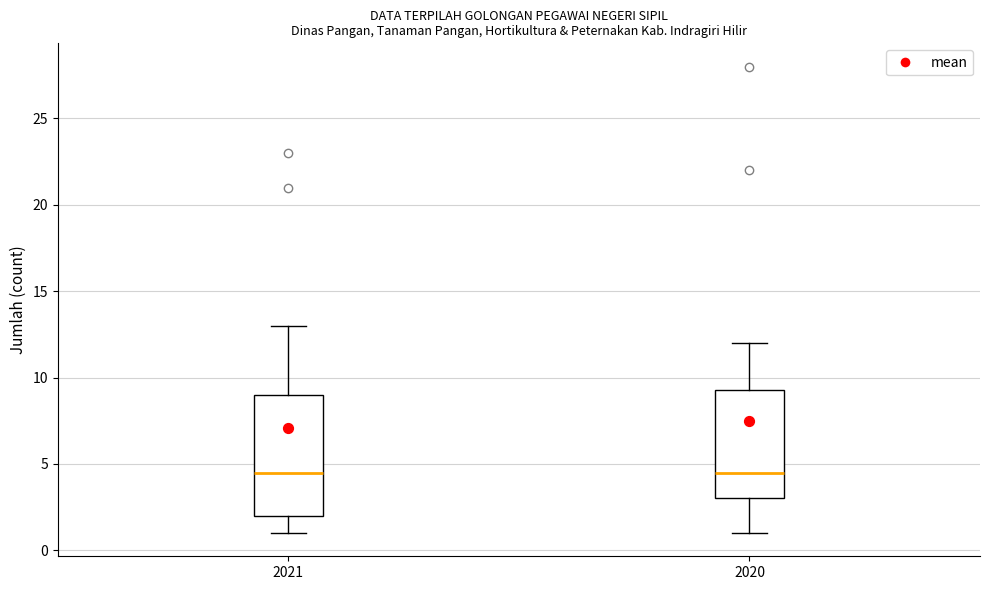

Comparing the boxes themselves (not the whiskers), which one is the tallest?

2021